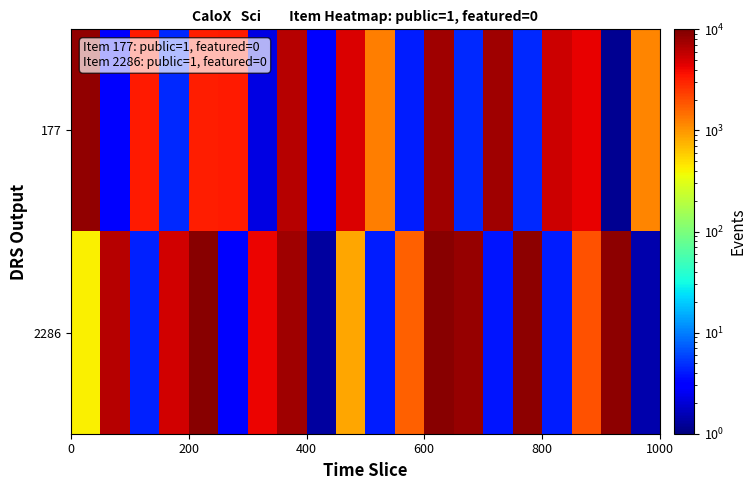

Reading left to right, transcribe all the data shown in this chart.

177: 8644.7	3.0	3375.9	4.6	3178.7	3319.3	2.2	6411.8	3.2	4774.9	1284.0	4.1	7631.8	4.6	7732.6	4.7	5275.1	4332.7	1.2	1168.1
2286: 411.1	6400.5	4.3	5134.8	9084.9	3.2	4162.8	7580.0	1.3	862.1	4.1	1696.1	9304.0	8100.4	3.8	8727.5	4.1	1947.0	8936.3	1.5